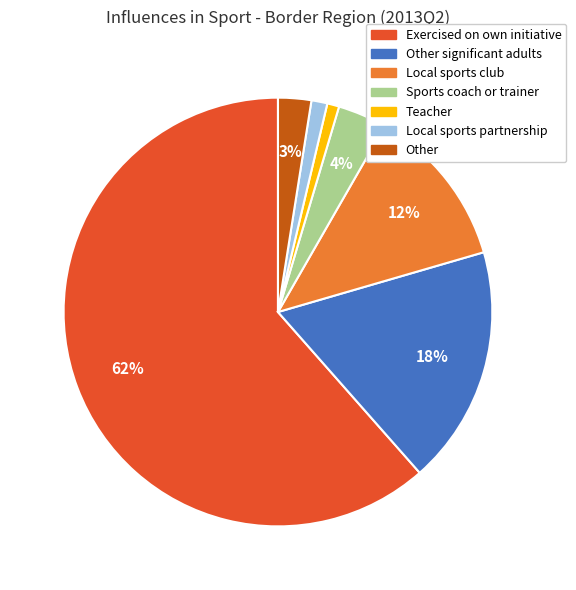

To the nearest percent, what is the average slice percentage?

14%